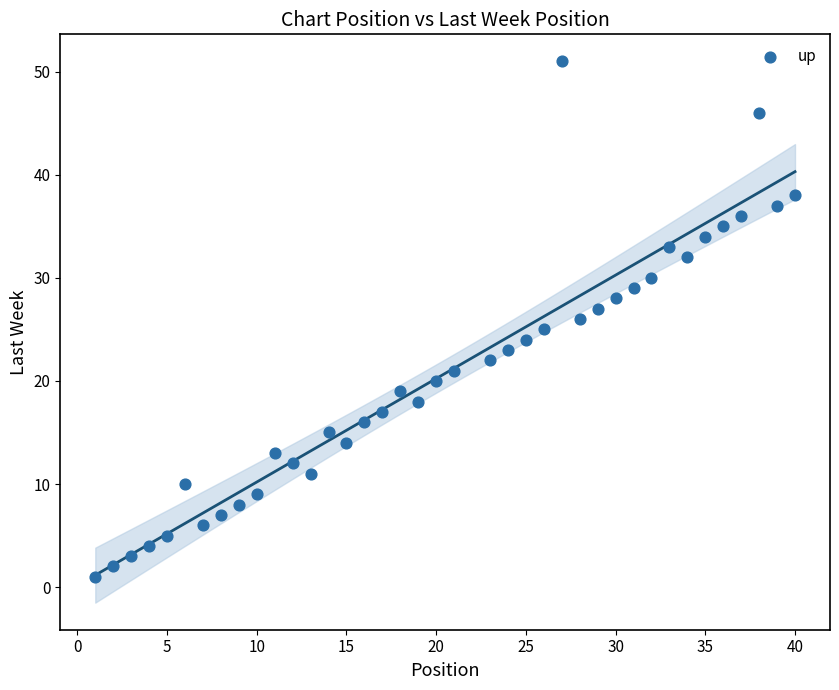

What is the range of Y values (max minus min)?

50